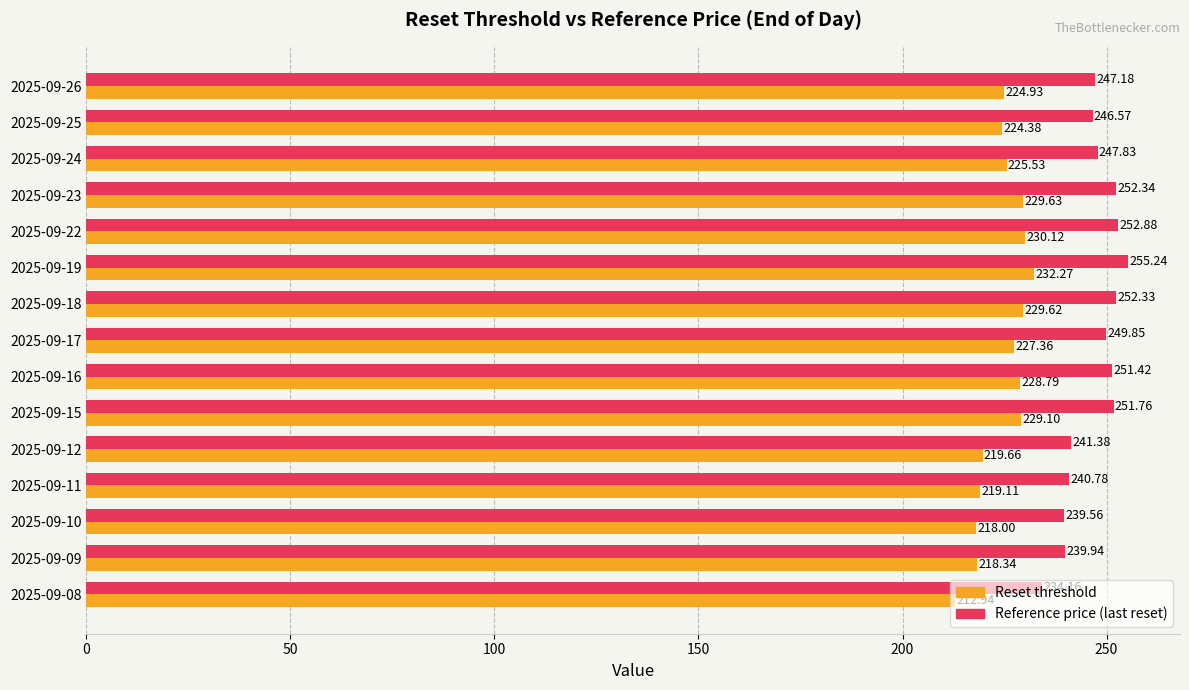

At which category is the sum across all series the highest?

2025-09-19